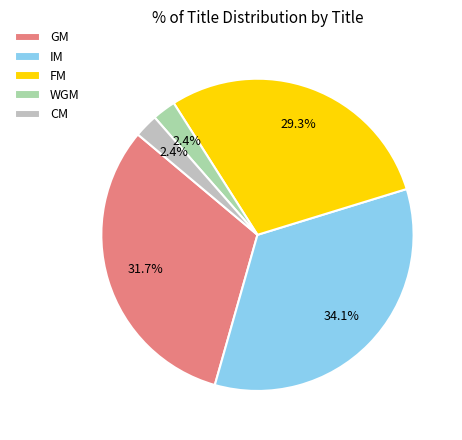

Which category has the biggest portion of the pie?

IM